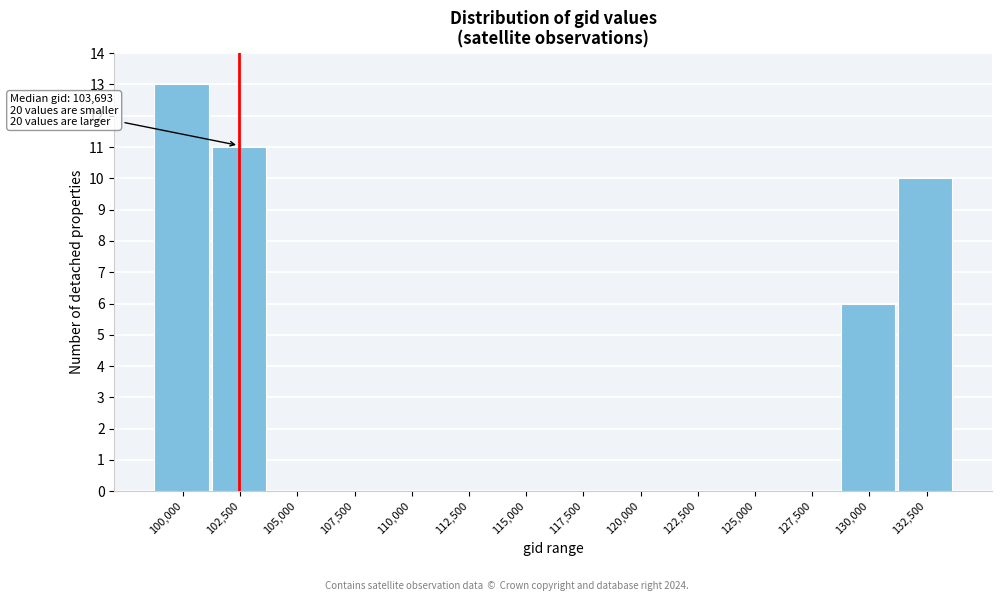

Reading left to right, list all the values displayed in this chart.

100,000=13	102,500=11	105,000=0	107,500=0	110,000=0	112,500=0	115,000=0	117,500=0	120,000=0	122,500=0	125,000=0	127,500=0	130,000=6	132,500=10